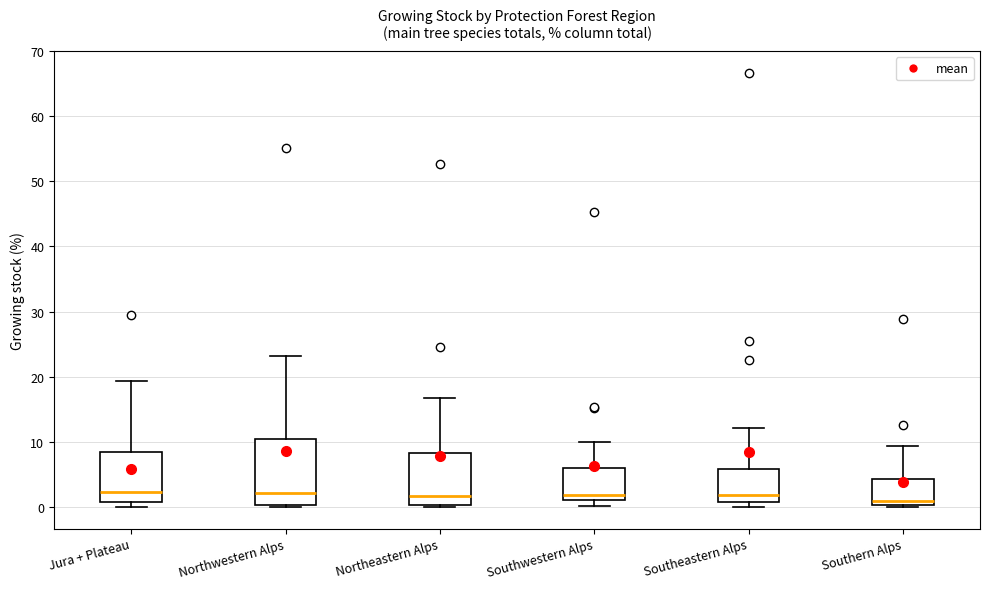

Where is the upper edge of the box for Northeastern Alps on the y-axis? The values are not printed on the chart, so give them approximately, as read against the axis.

8